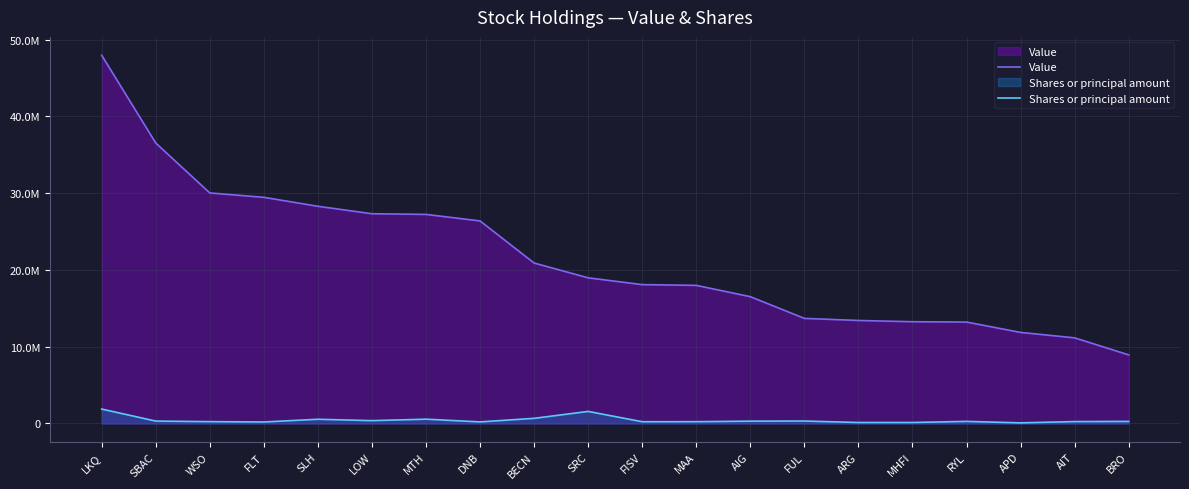

What are all the series names shown in the legend?

Value, Shares or principal amount